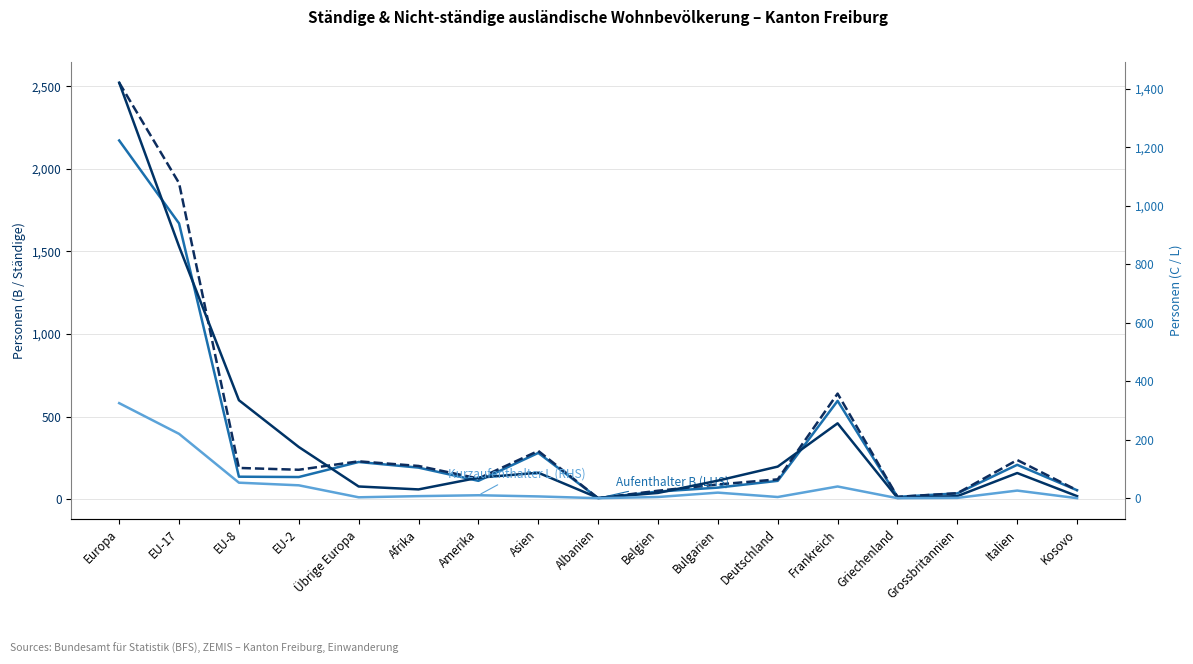

What is the spread (max minus min) of values at EU-17?

1693